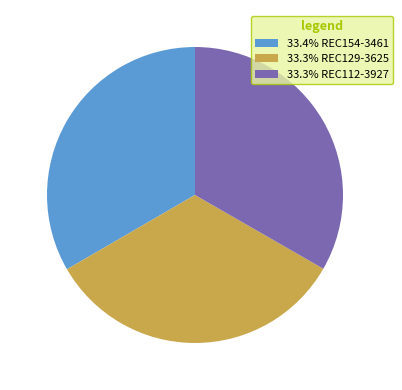

Approximately how many times larger is the value at 33.3% REC112-3927 compared to 33.4% REC154-3461?

1.0